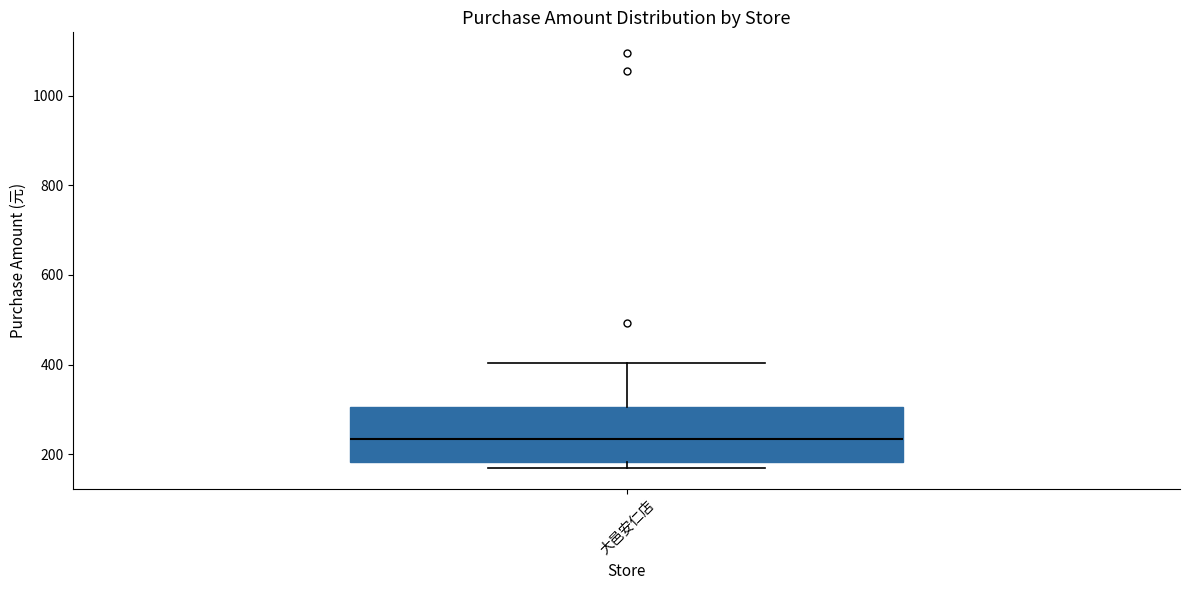

Read this box plot against the y-axis: the position of the median line, the range covered by the box, and the ends of both whiskers. The values are not printed on the chart, so give them approximately, as read against the axis.

median 240, box 180 to 300, whiskers 160 to 400